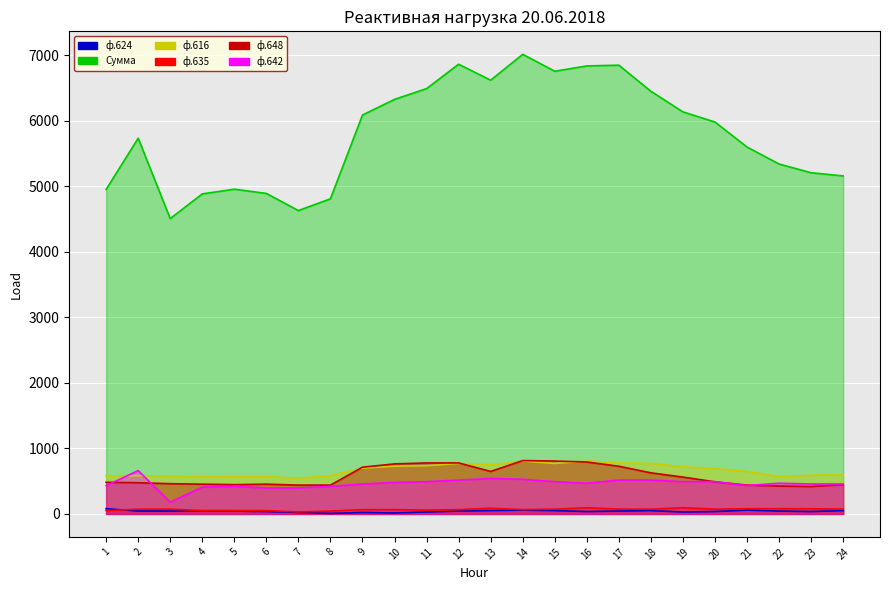

Is the value of ф.648 at 23 greater than the value of ф.616 at 2?

No